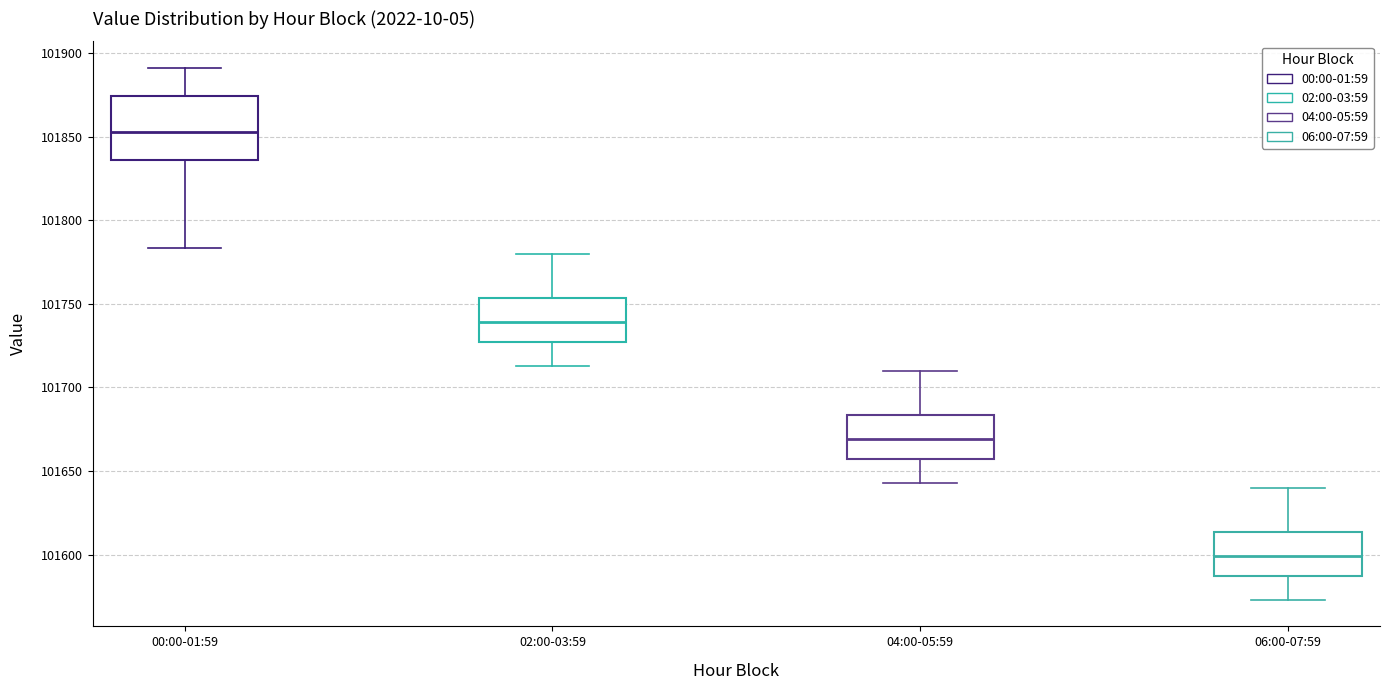

Reading left to right, transcribe this box plot: for each box, give where its median line is, the range the box spans, and where its two whiskers end, as read against the y-axis. The values are not printed on the chart, so give them approximately, as read against the axis.

00:00-01:59: median 101855, box 101835 to 101875, whiskers 101785 to 101890
02:00-03:59: median 101740, box 101725 to 101755, whiskers 101715 to 101780
04:00-05:59: median 101670, box 101655 to 101685, whiskers 101645 to 101710
06:00-07:59: median 101600, box 101585 to 101615, whiskers 101575 to 101640